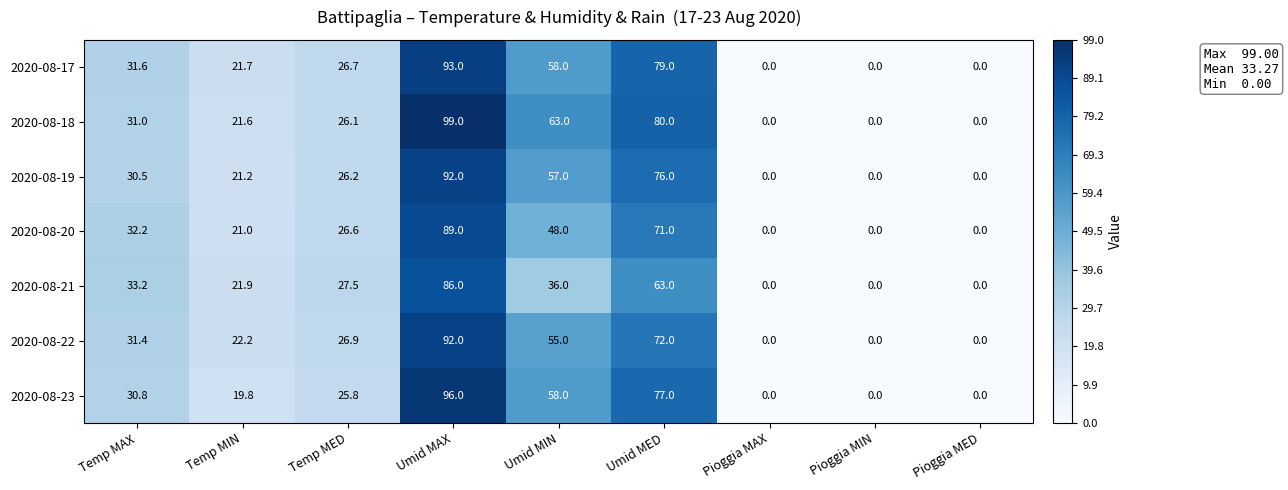

The value of 2020-08-23 at Umid MAX is 42.9. True or false?

False